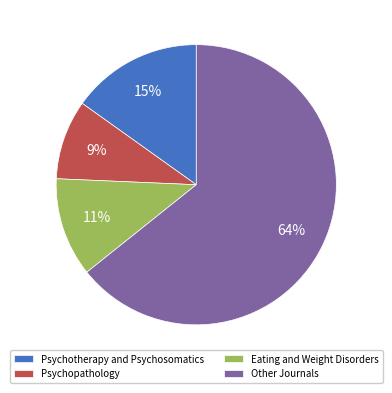

Which category has the biggest portion of the pie?

Other Journals